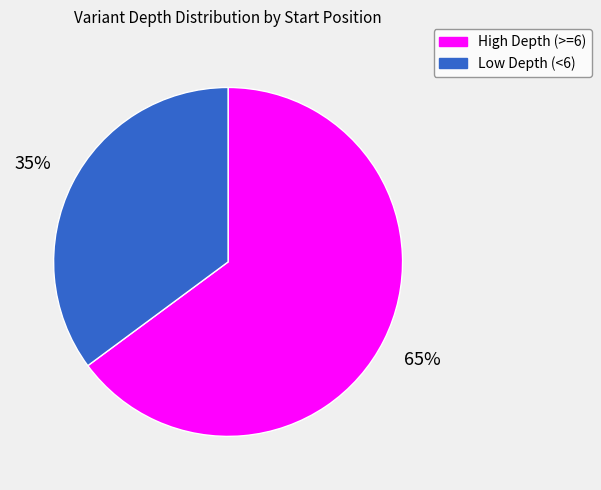

To the nearest percent, what is the difference between the High Depth (>=6) and Low Depth (<6) slice percentages?

30%